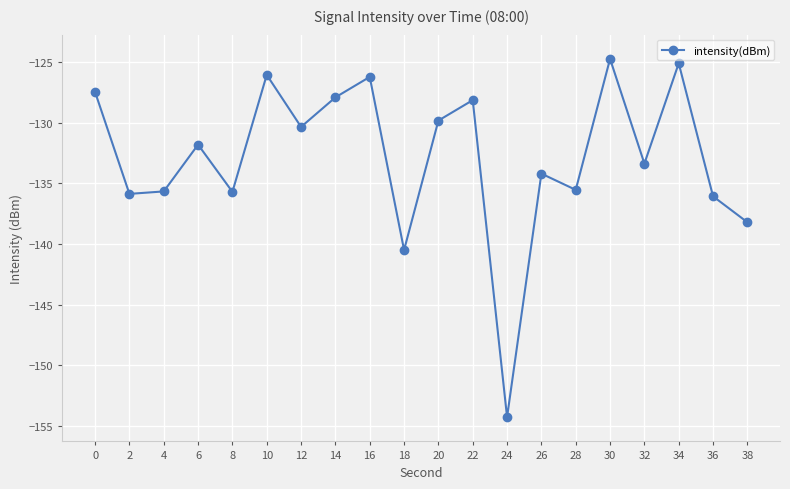

What is the difference between the maximum and minimum values?

29.5